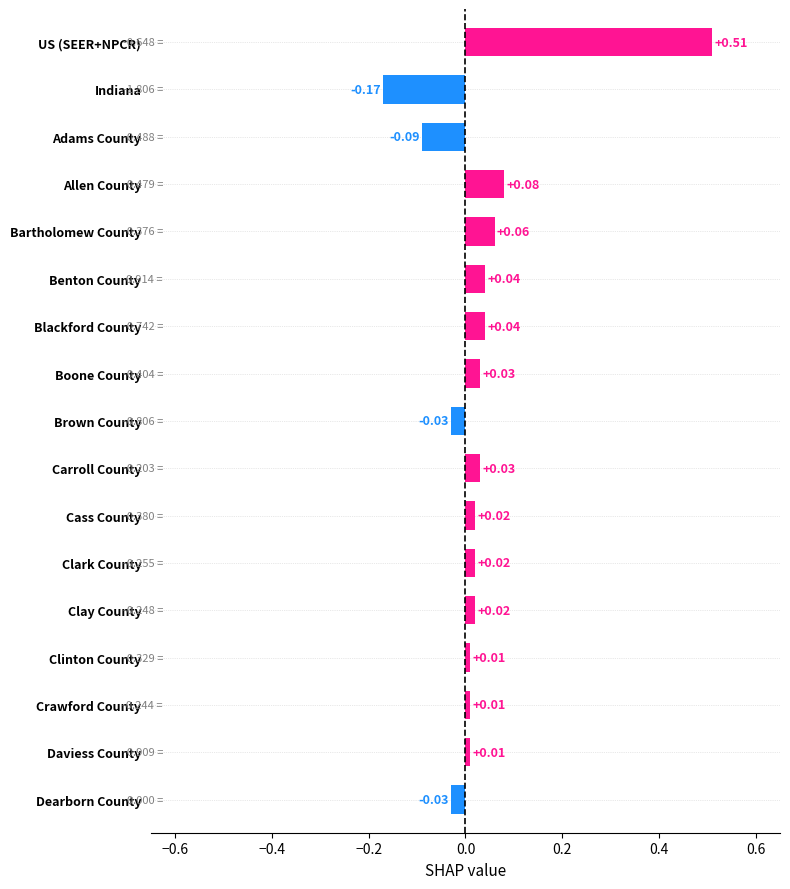

Which label corresponds to the largest value in the chart?

US (SEER+NPCR)